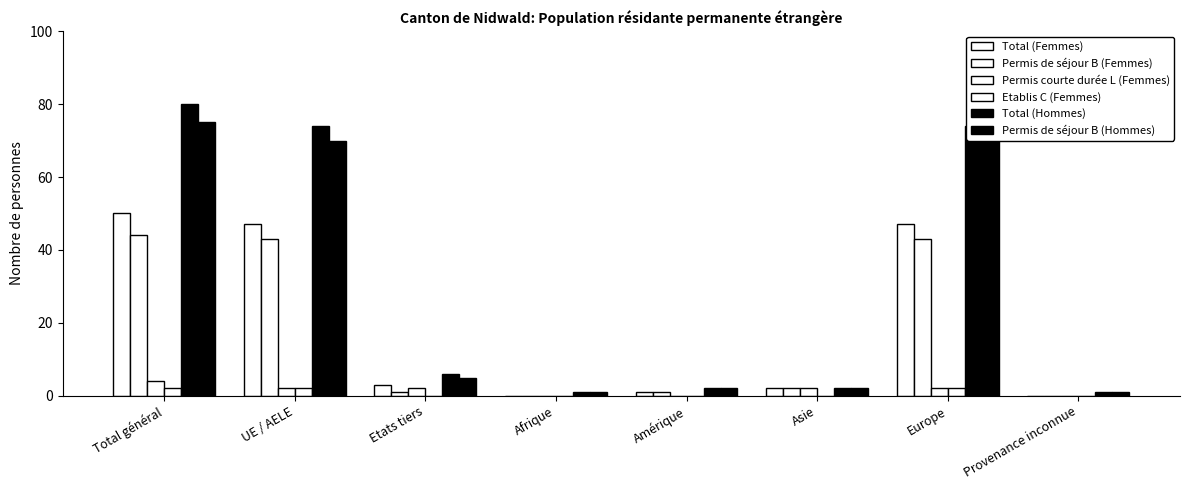

At which category is the sum across all series the highest?

Total général